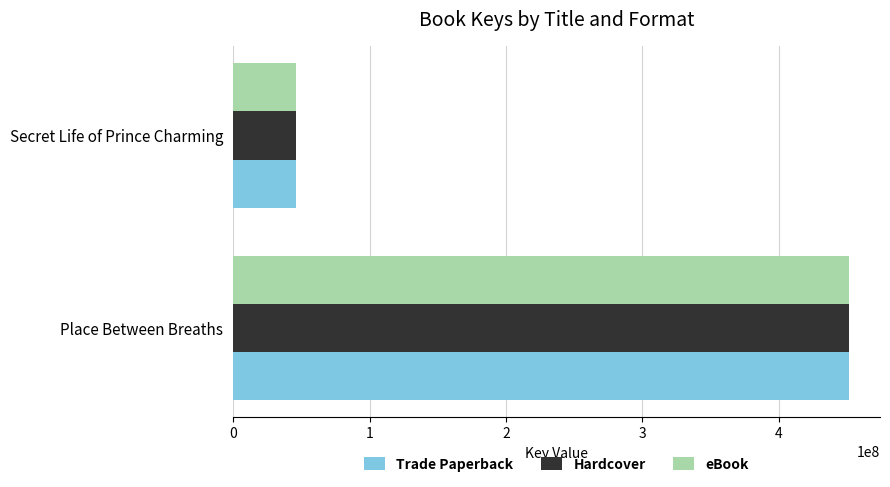

What is the total value across all series at Secret Life of Prince Charming?

138766545